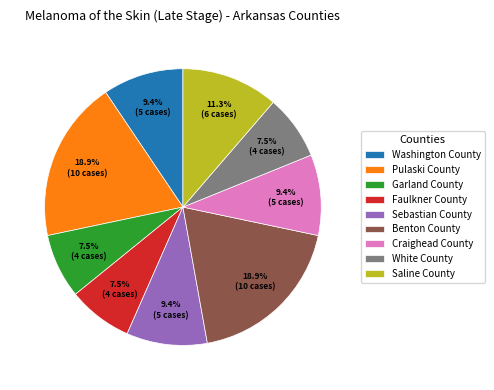

To the nearest percent, what is the difference between the largest and smallest slice percentages?

11%